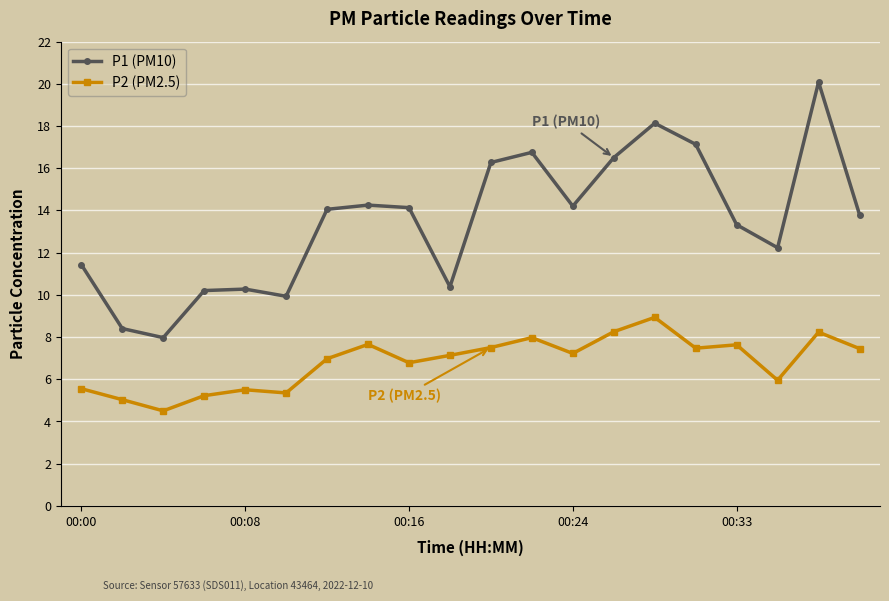

Rank the series by their average value, from lowest to highest.

P2 (PM2.5), P1 (PM10)